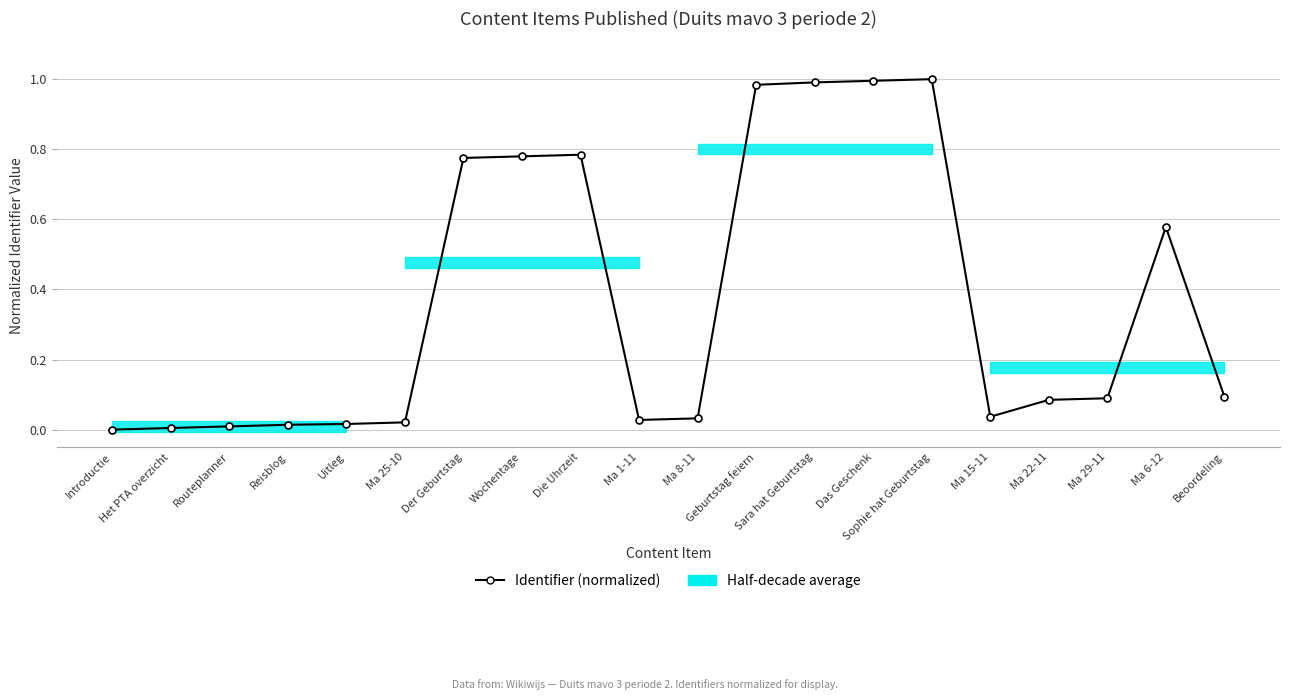

What is the change in value from Ma 25-10 to Der Geburtstag?

+0.8